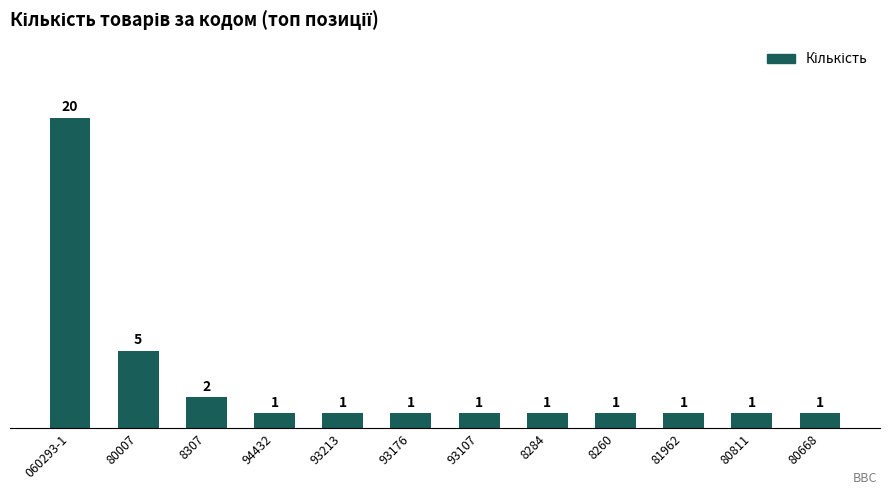

What is the difference between the maximum and minimum values?

19